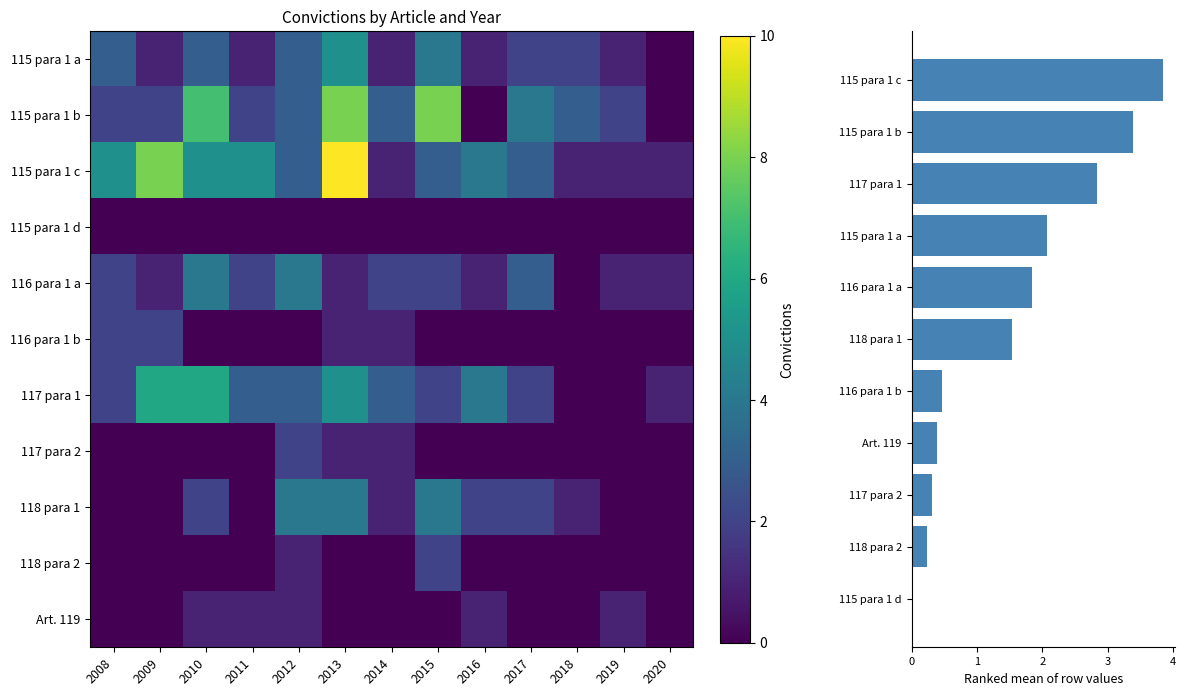

Which category has the highest value in the 118 para 1 series?

2012